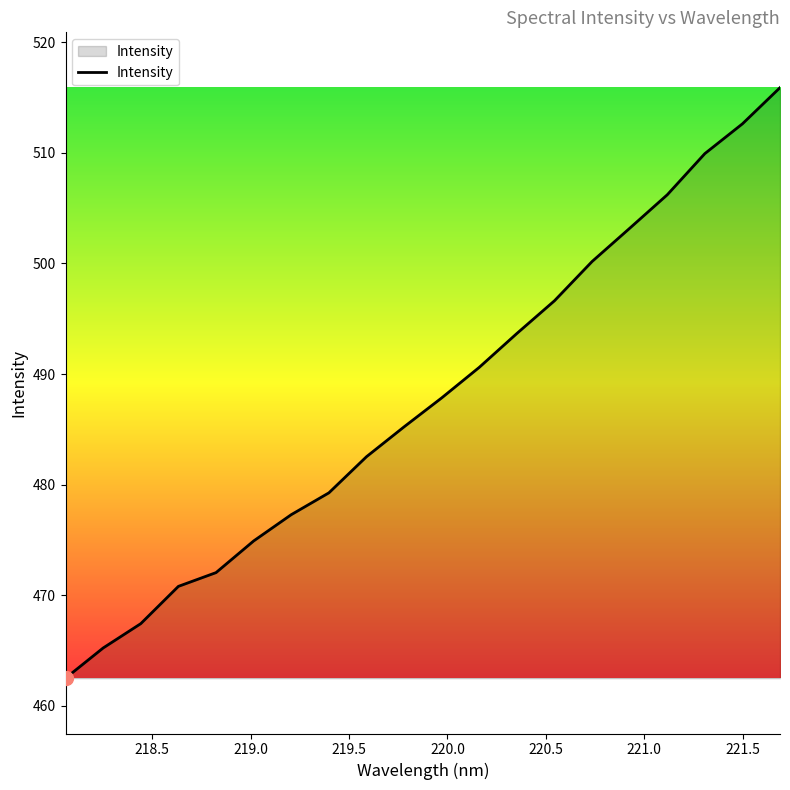

What is the difference between the maximum and minimum values?

53.4